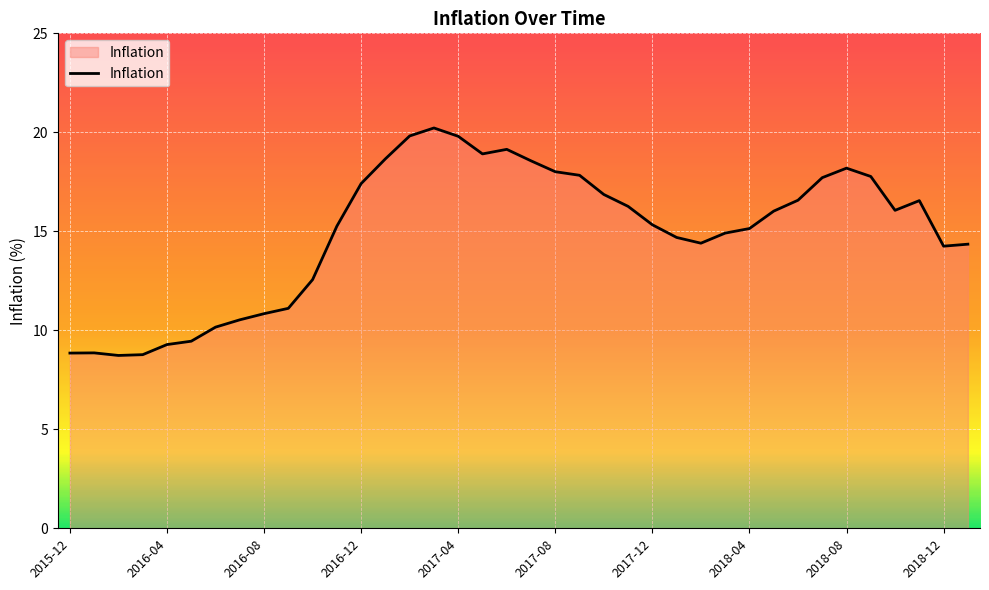

What is the difference between the maximum and minimum values?

11.5